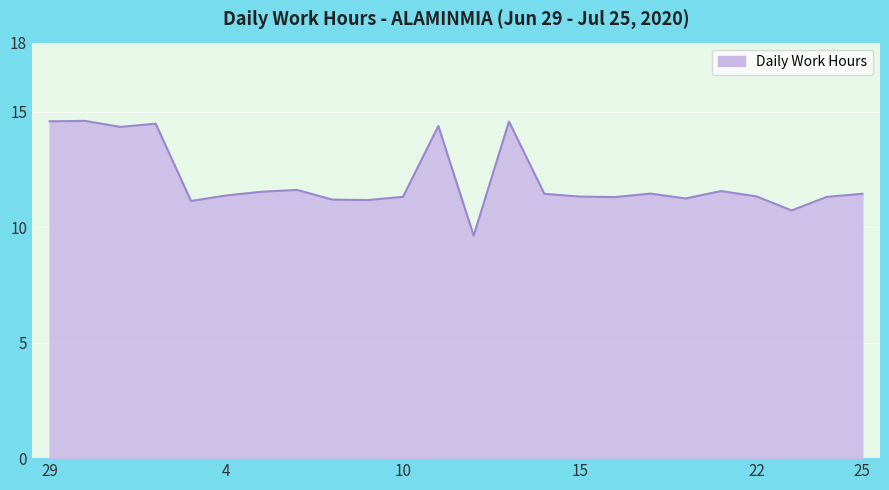

What is the difference between the maximum and minimum values?

5.0